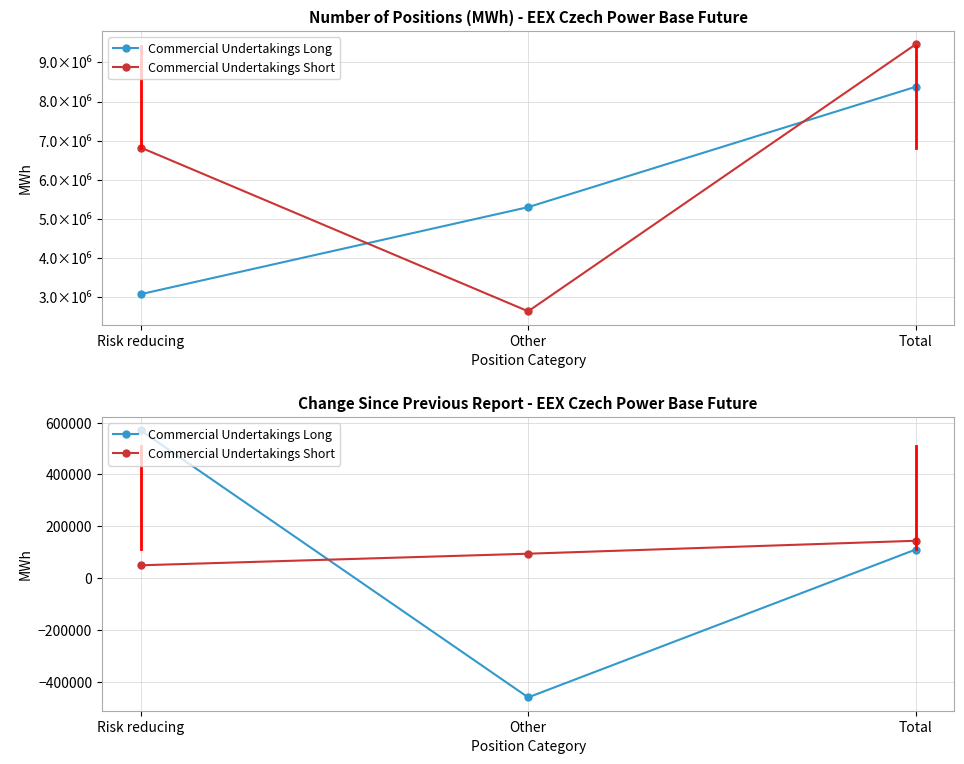

Is the value of Commercial Undertakings Short at Other greater than the value of Commercial Undertakings Long at Risk reducing?

No